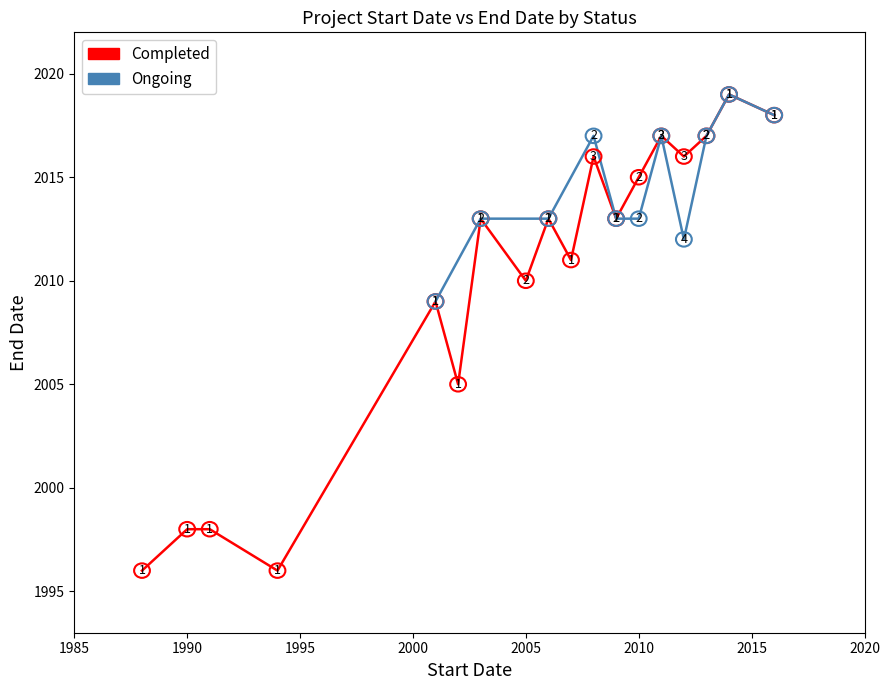

Is this an area chart (filled region under the line)?

No